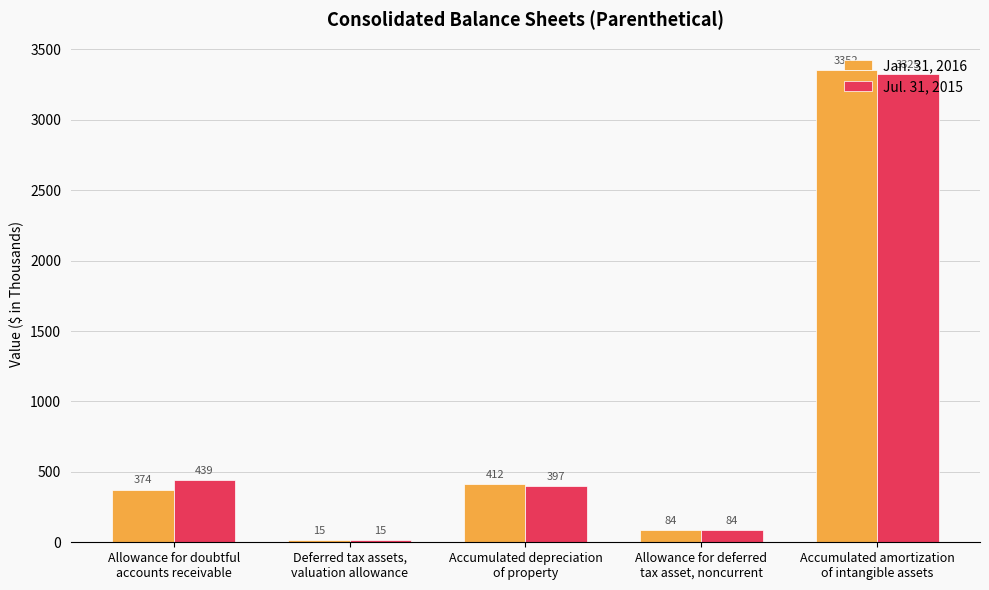

List the labels in order of Jul. 31, 2015 value, largest first.

Accumulated amortization
of intangible assets, Allowance for doubtful
accounts receivable, Accumulated depreciation
of property, Allowance for deferred
tax asset, noncurrent, Deferred tax assets,
valuation allowance